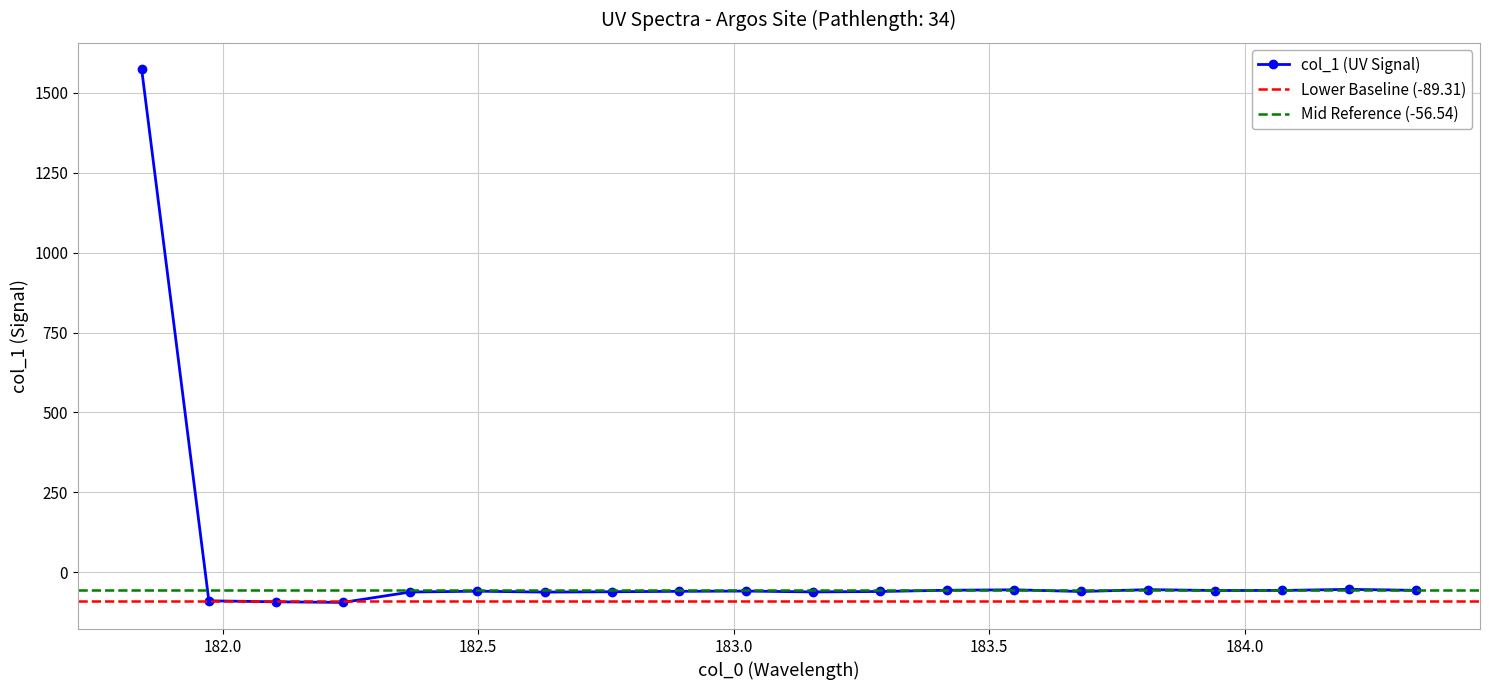

Count the number of data series in this chart.

1